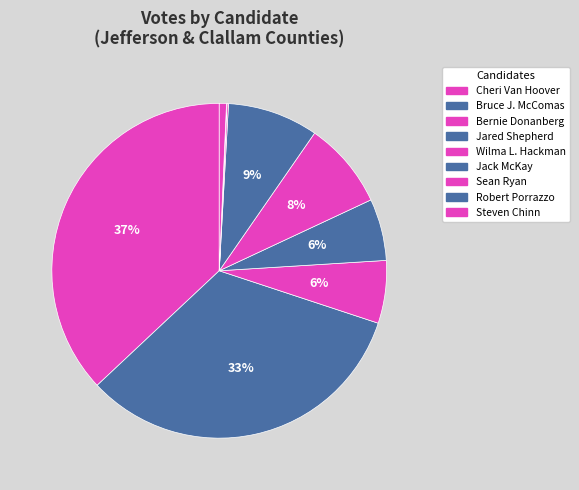

Is it true that Bruce J. McComas is 18% of the pie?

False